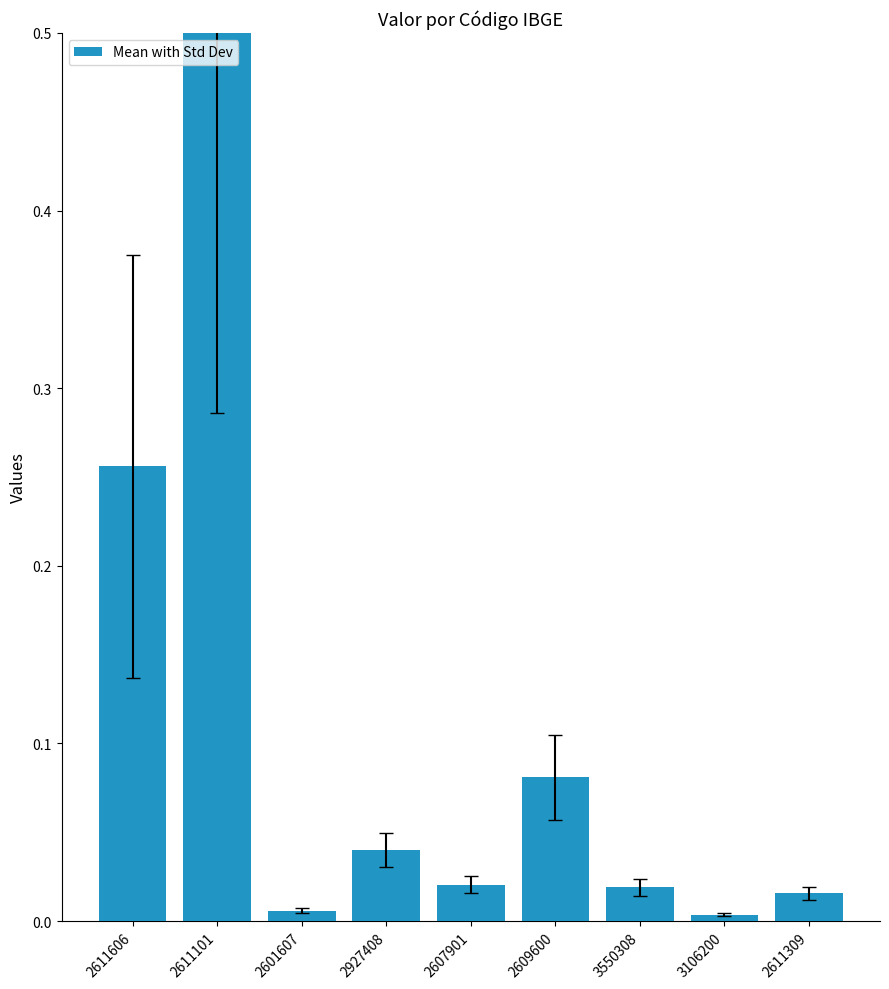

What is the label of the 3rd bar from the left?

2601607